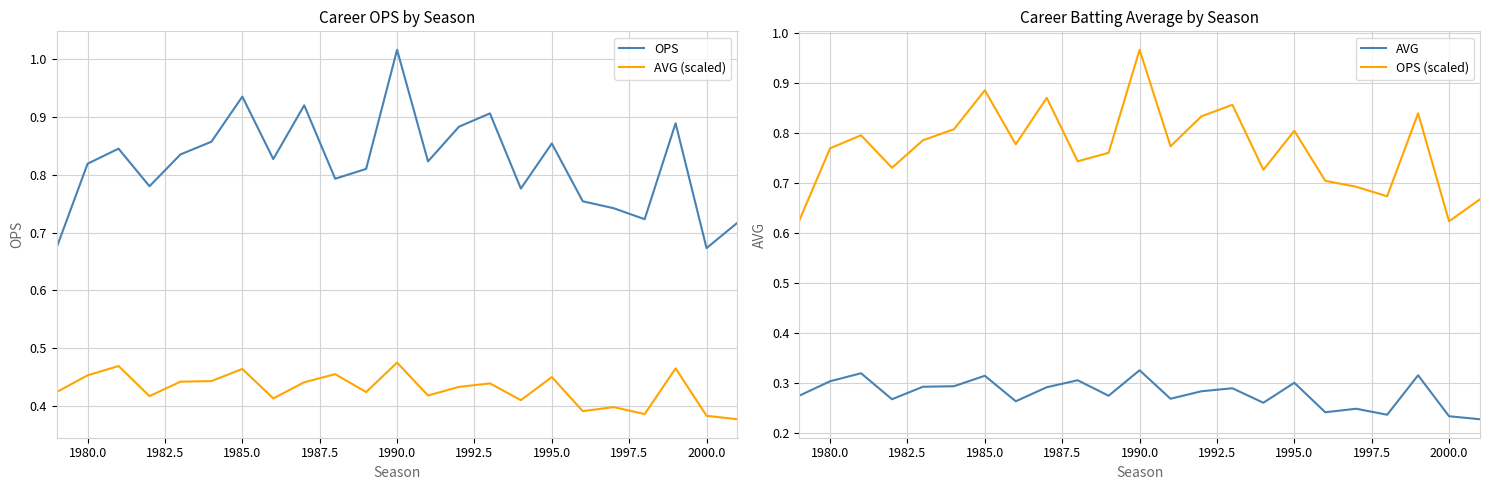

True or false: OPS has a value of 0.4 at 1980.0.

False